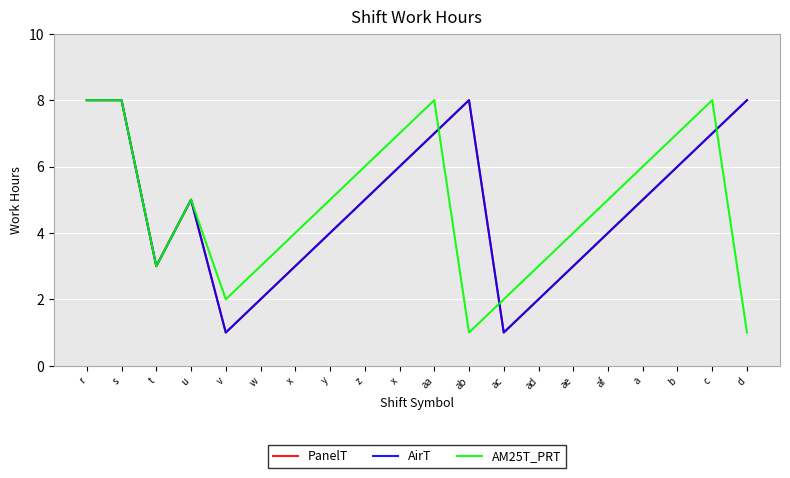

Is the value of AM25T_PRT at z greater than the value of AirT at b?

No